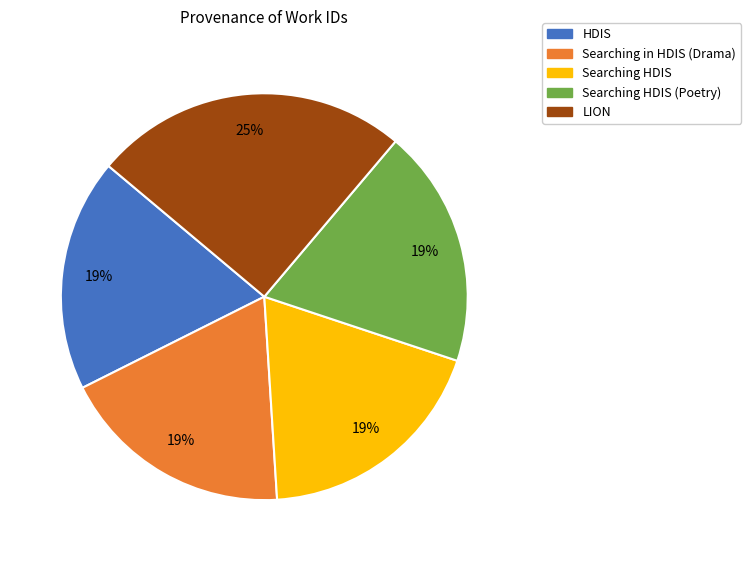

Combined, do Searching HDIS and HDIS account for over 50%?

No